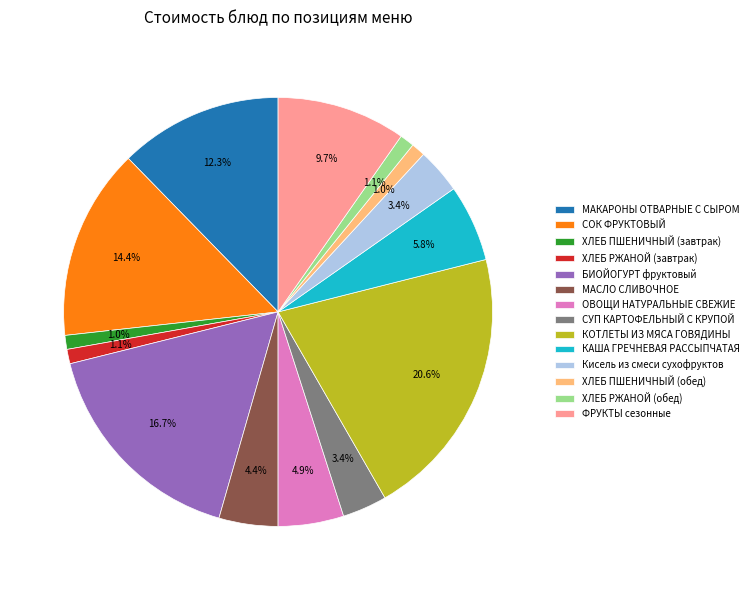

To the nearest percent, what portion does ХЛЕБ ПШЕНИЧНЫЙ (обед) represent?

1%